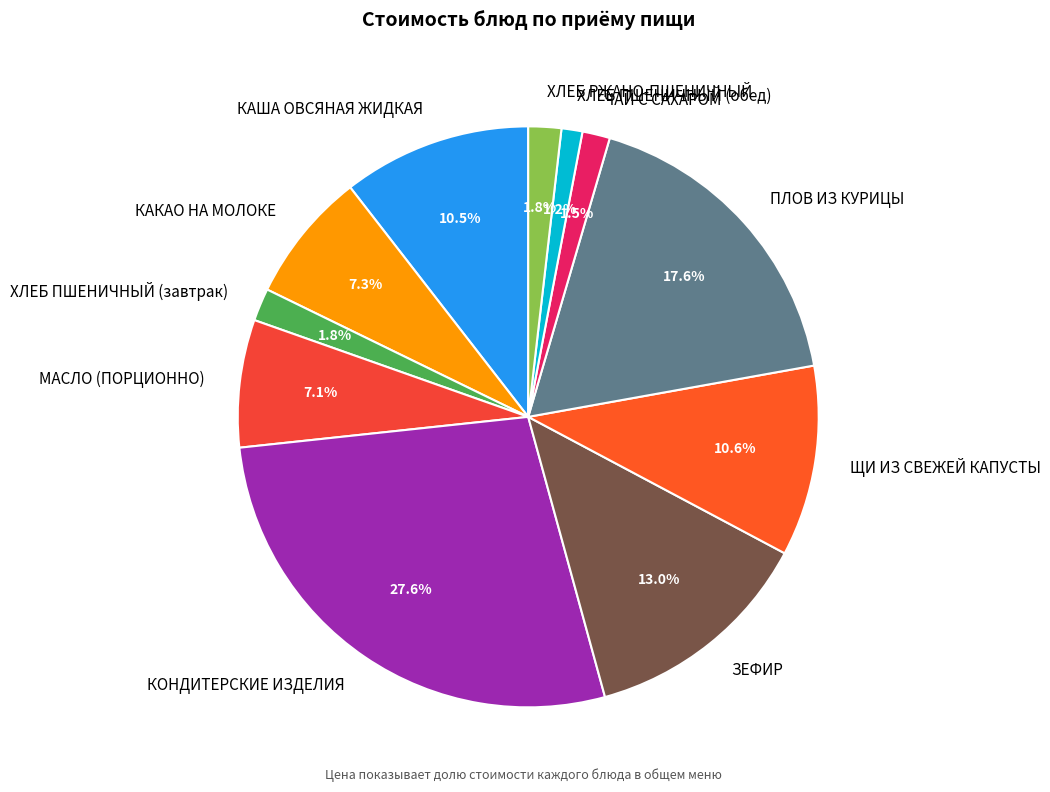

True or false: ХЛЕБ РЖАНО-ПШЕНИЧНЫЙ accounts for 2% of the total.

True